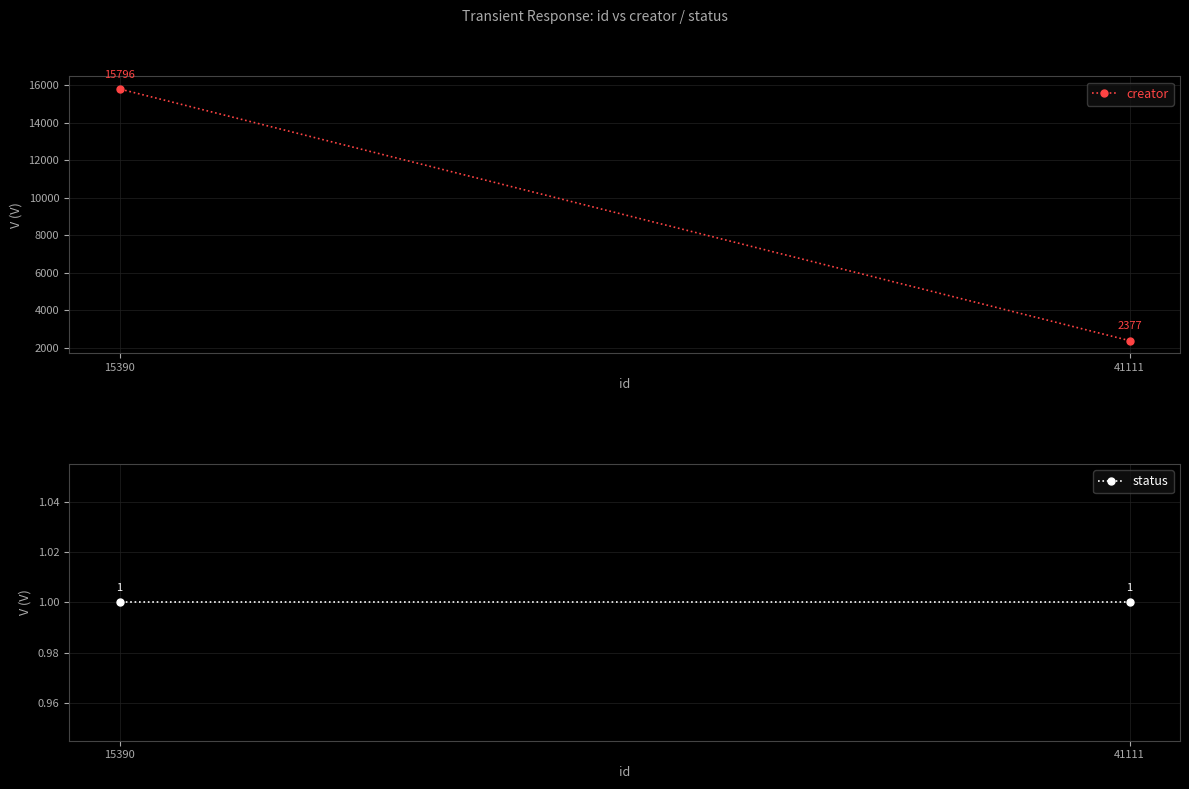

Is this an area chart (filled region under the line)?

No